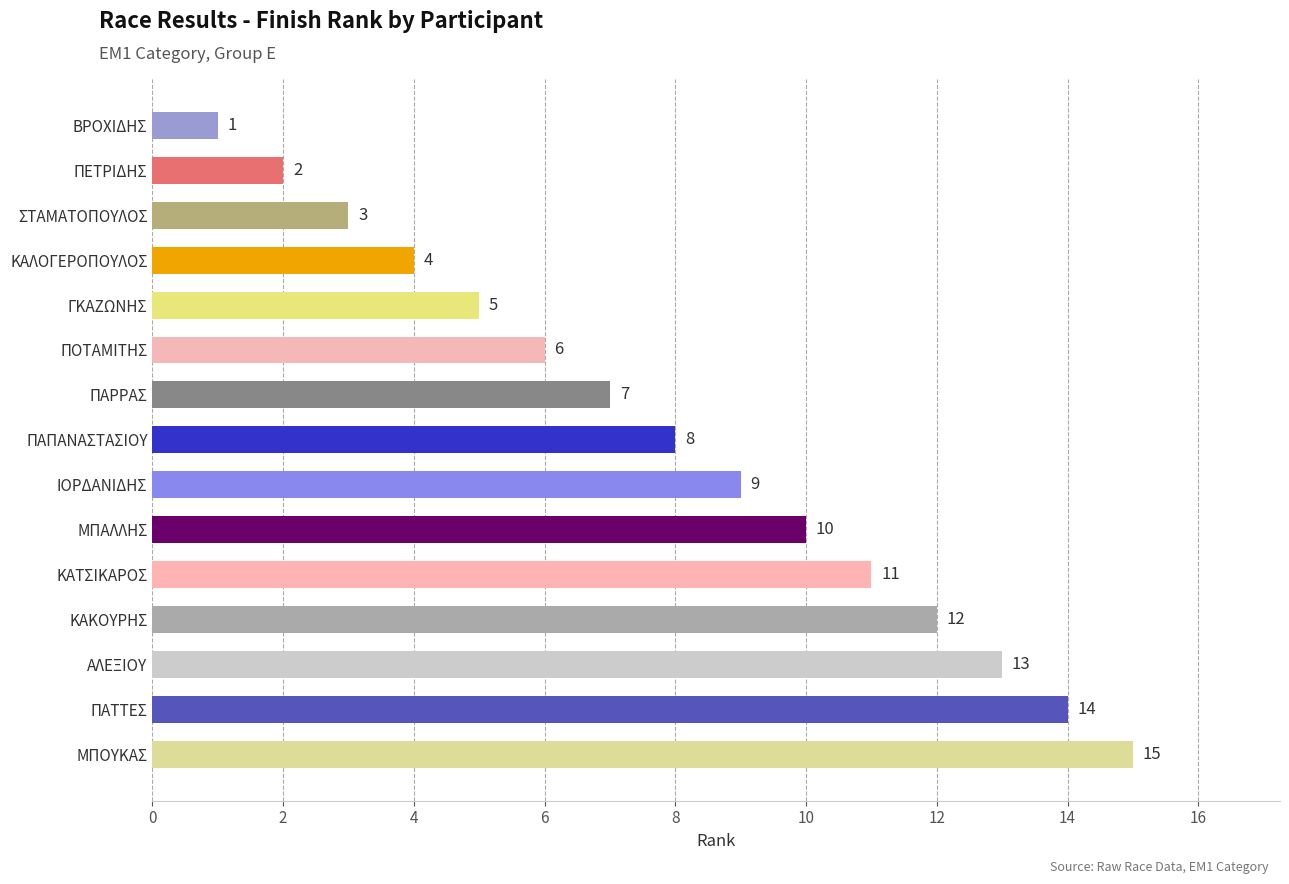

What is the difference between the maximum and second lowest values?

13